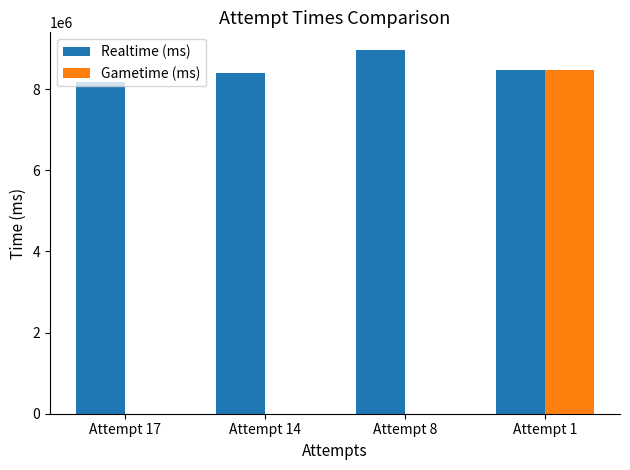

Which series has the widest spread of values?

Gametime (ms)